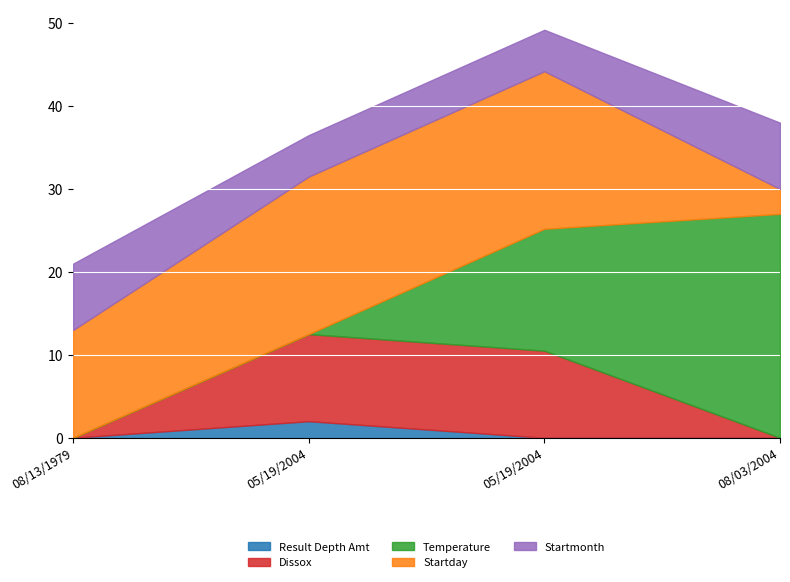

Where is Startmonth nearest to the value 6?

05/19/2004